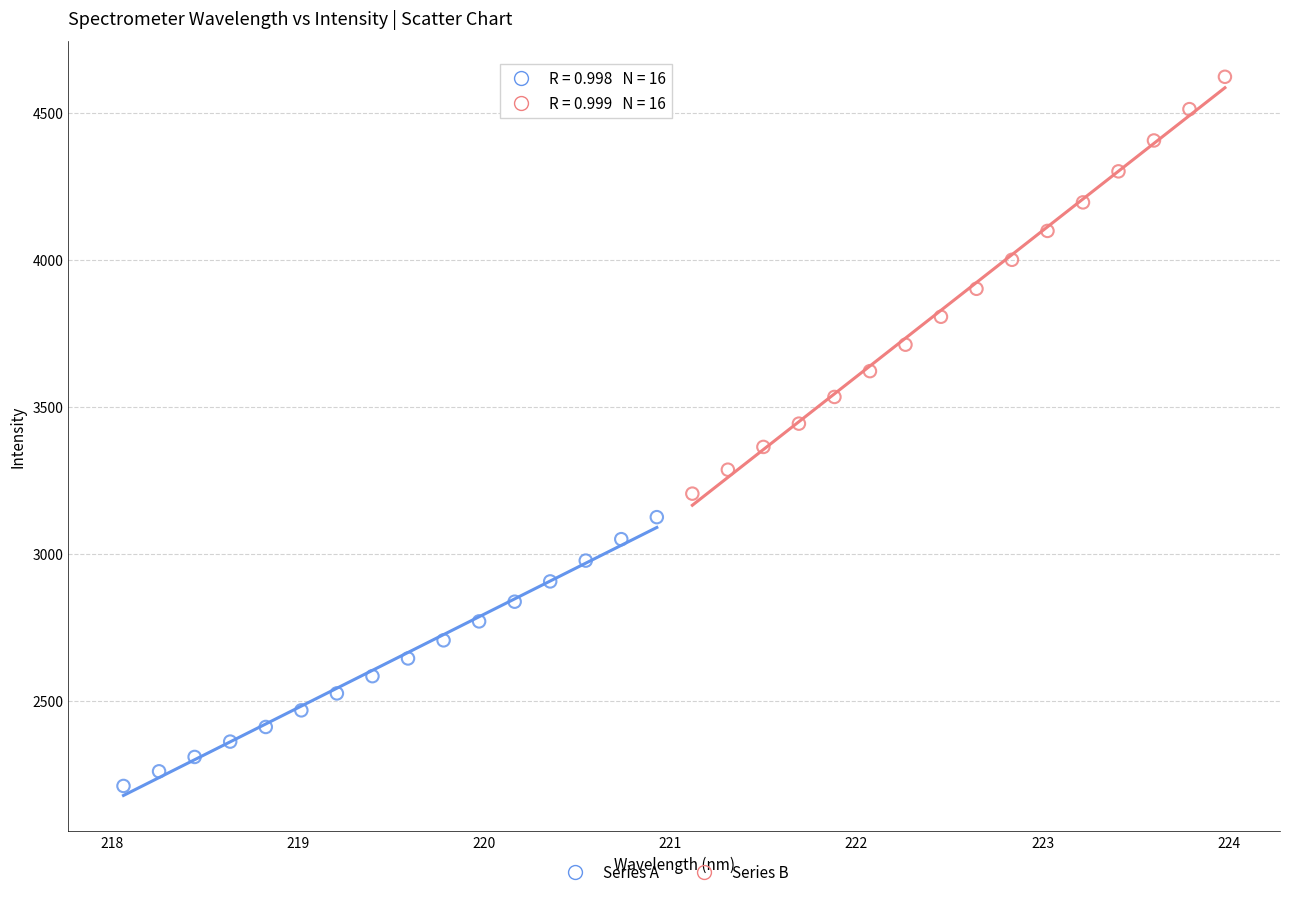

Which series contains the highest Y value?

Series B